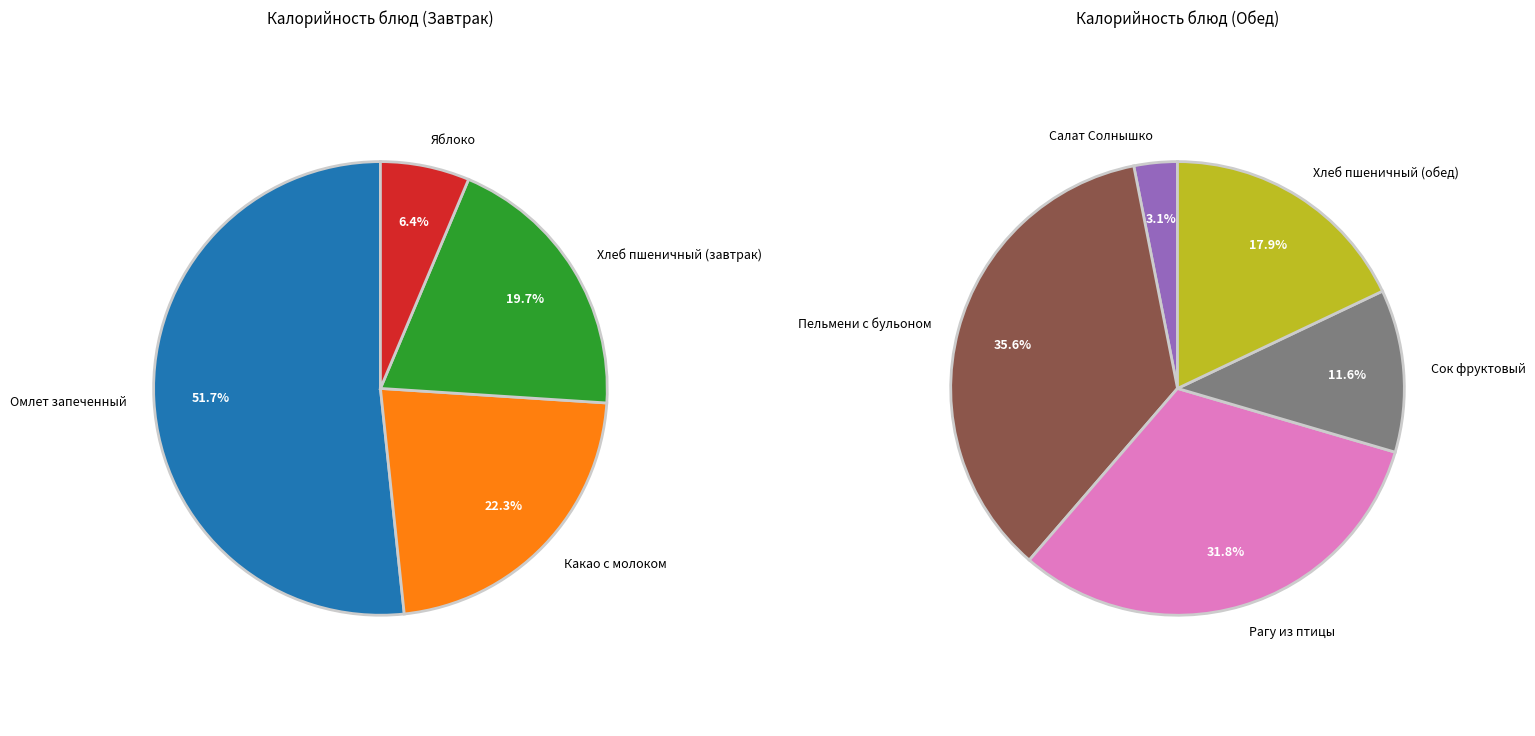

Which category has the smallest portion of the pie?

Салат Солнышко